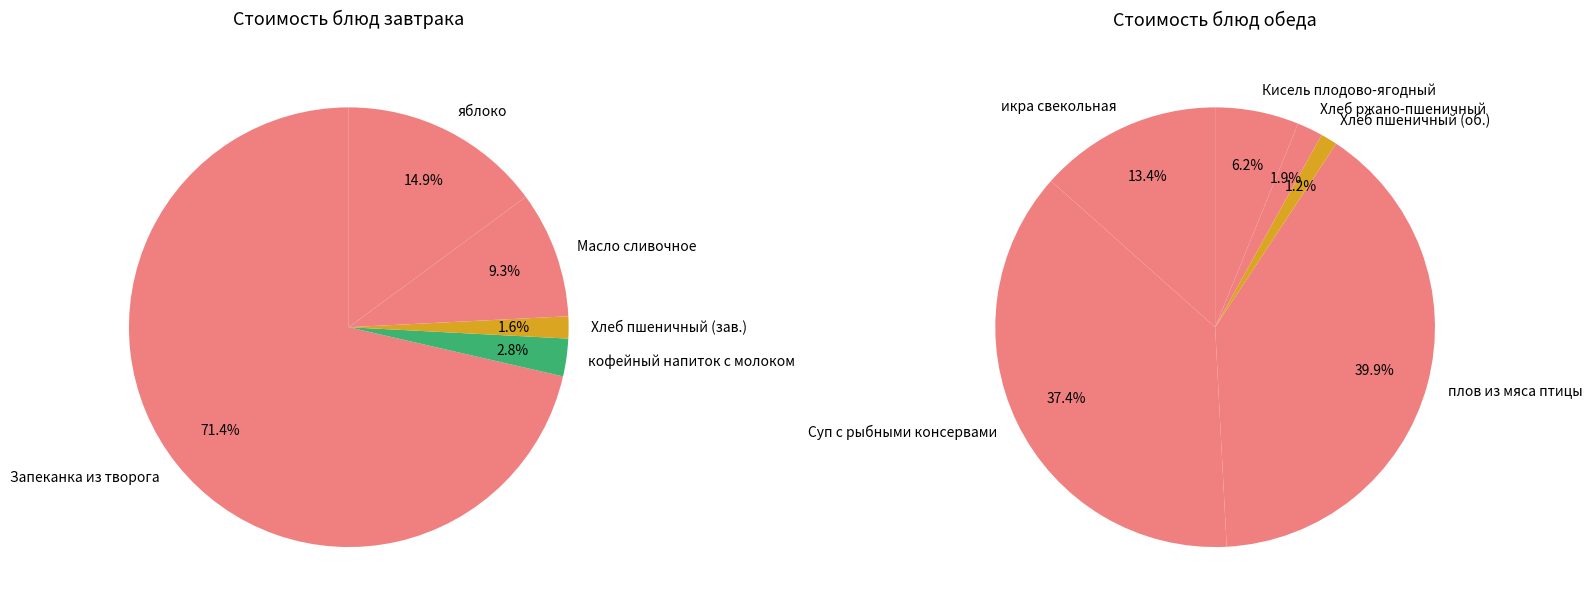

Which category has the biggest portion of the pie?

Запеканка из творога со сгущеным молоком